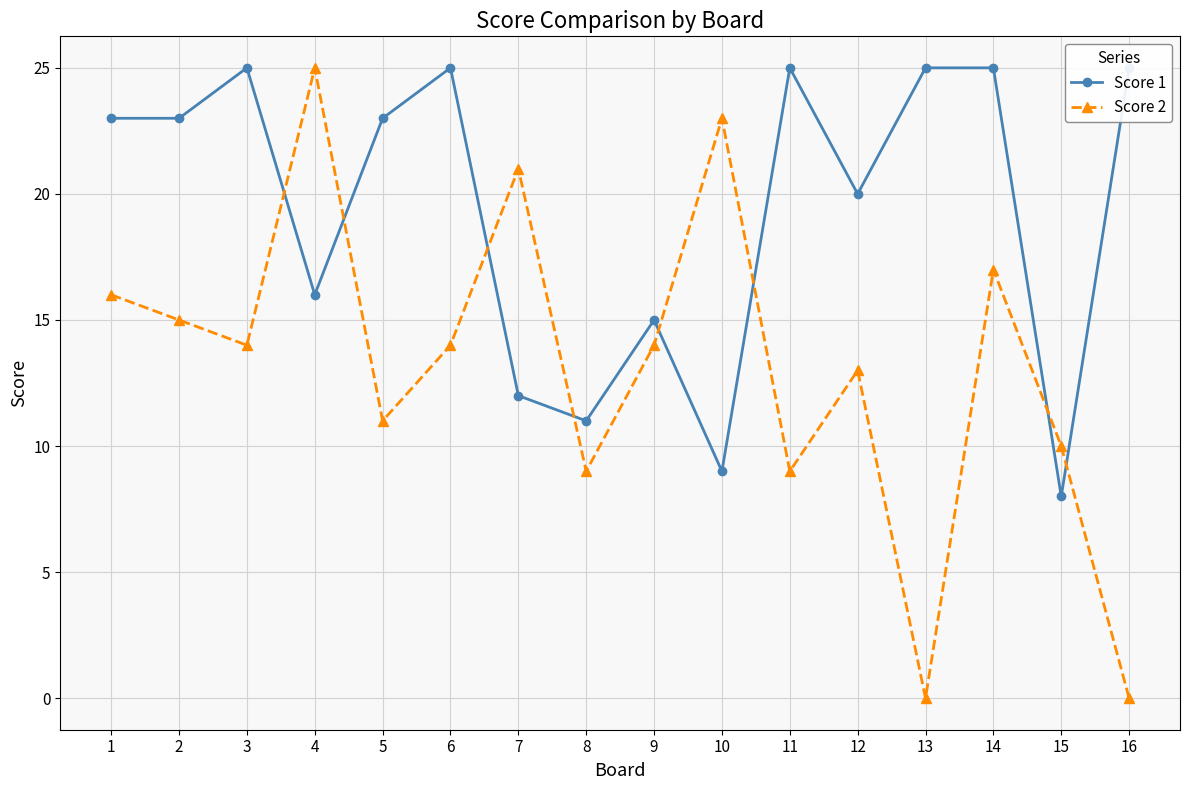

What is the difference between the Score 2 values at 4 and 5?

14